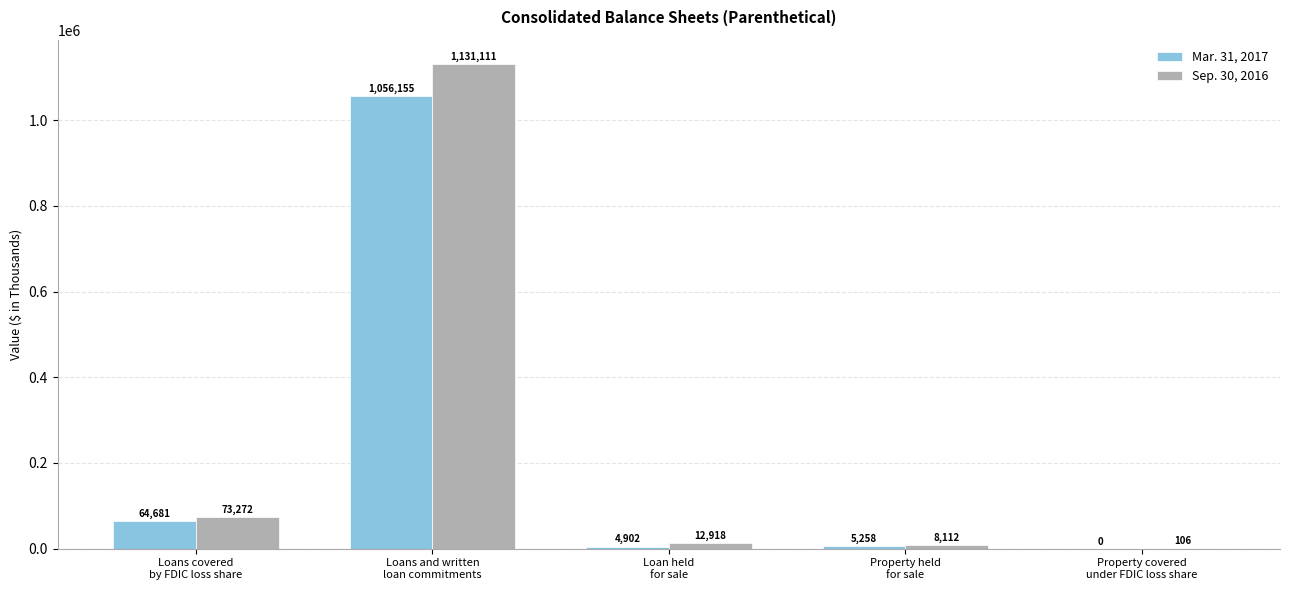

Is it true that Mar. 31, 2017 equals 1056155 at Loans and written
loan commitments?

True